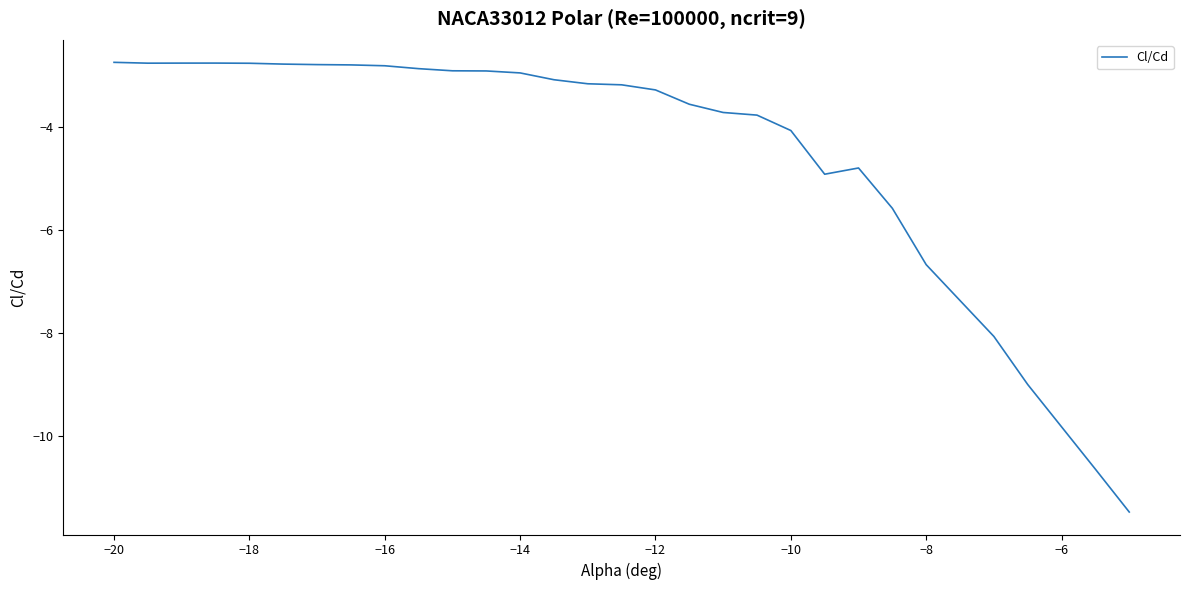

Is this an area chart (filled region under the line)?

No